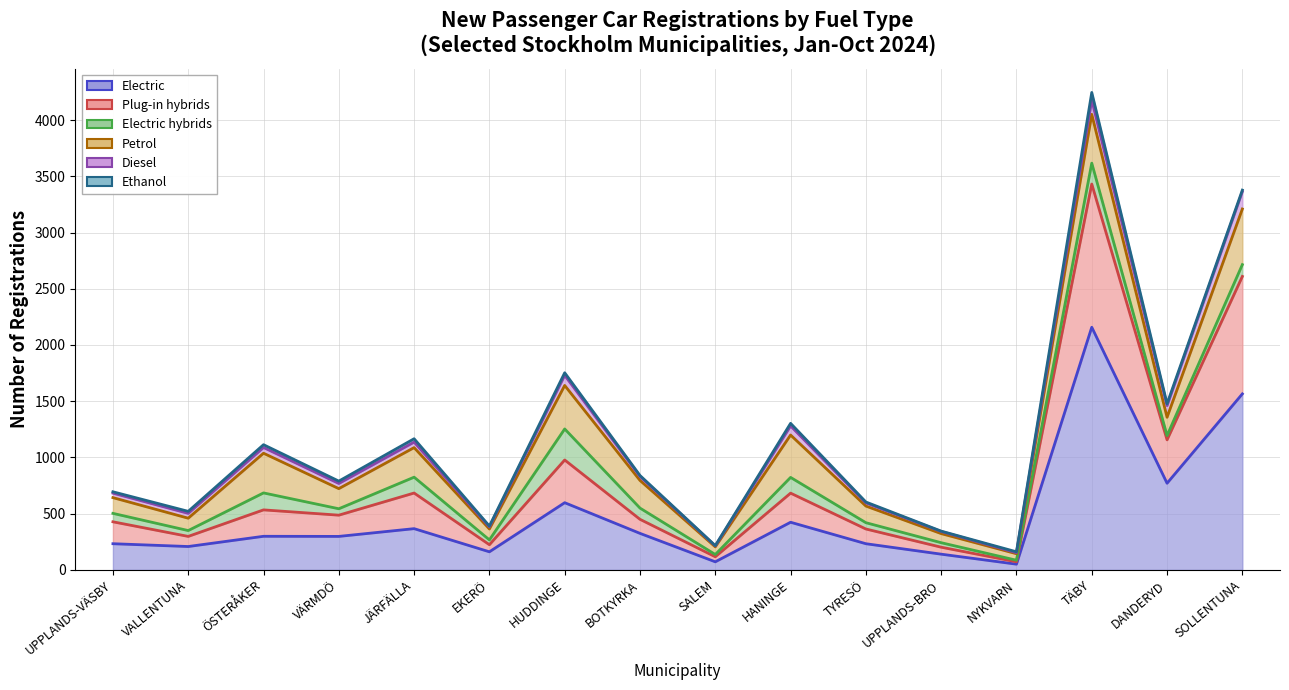

At which category is the sum across all series the highest?

TÄBY